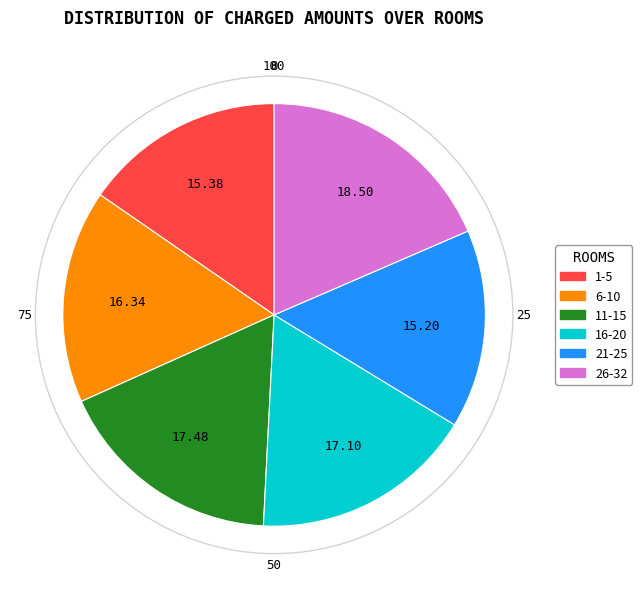

Is there a majority slice in this chart?

No